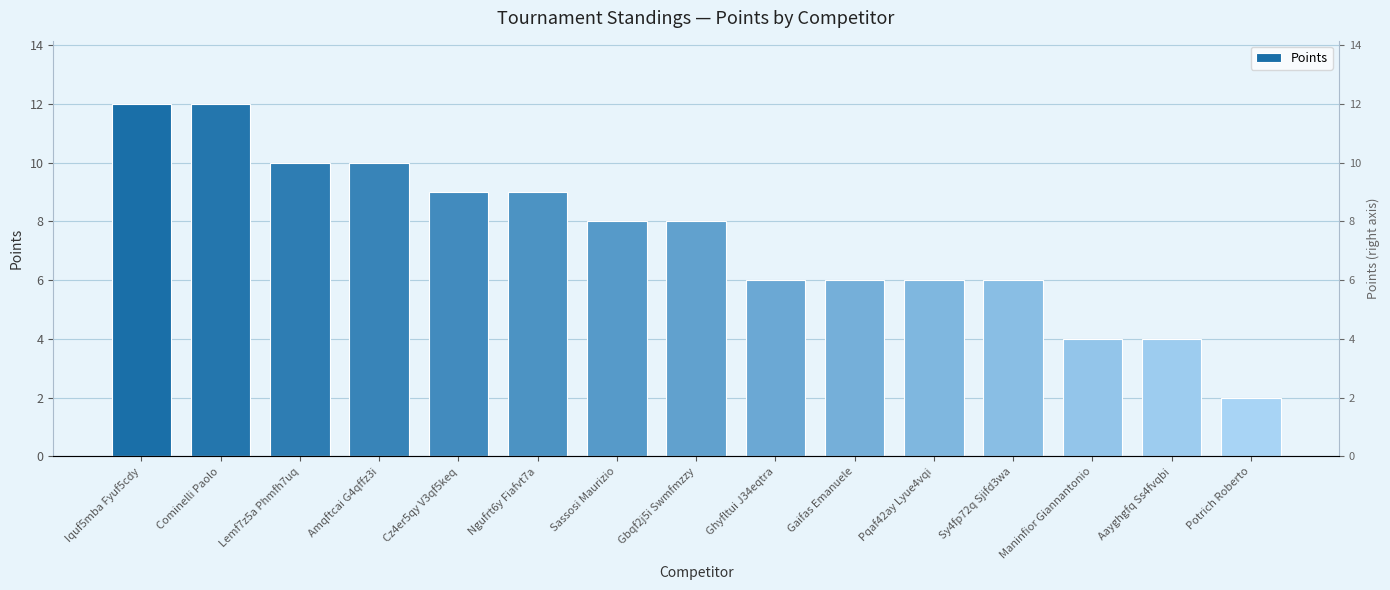

How many distinct data groups are displayed?

1